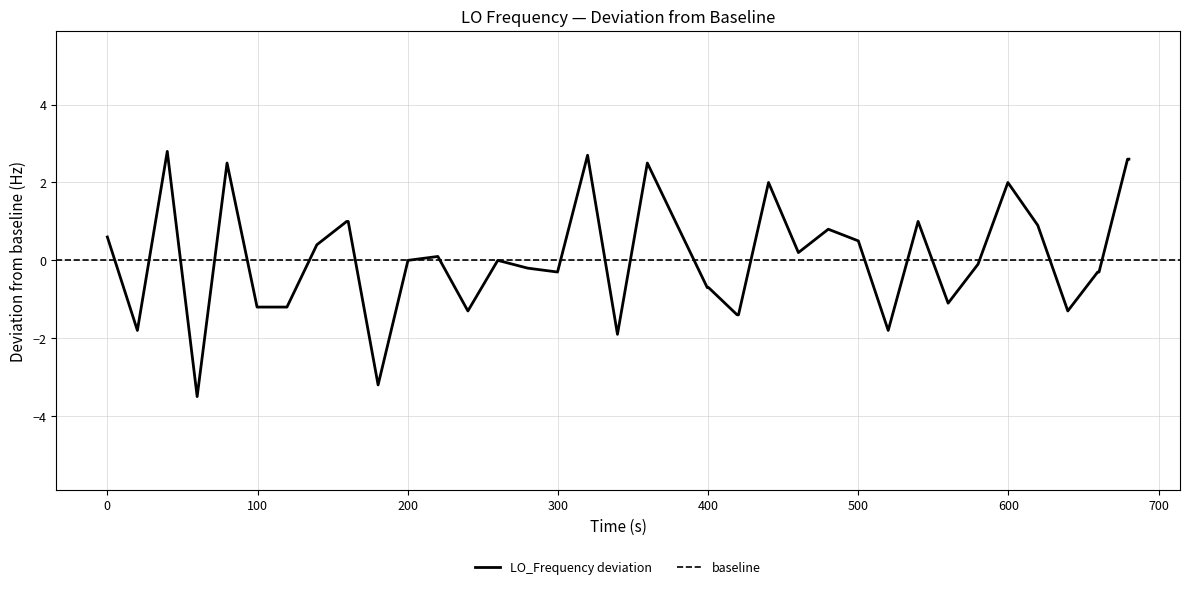

What is the lowest value of the LO_Frequency deviation series?

-3.5